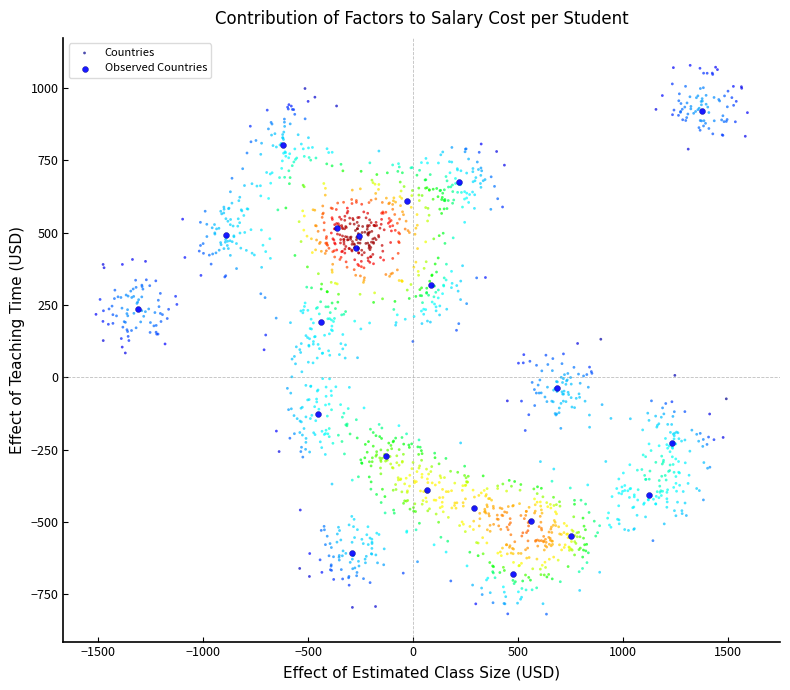

Which series reaches the minimum Y coordinate?

Countries